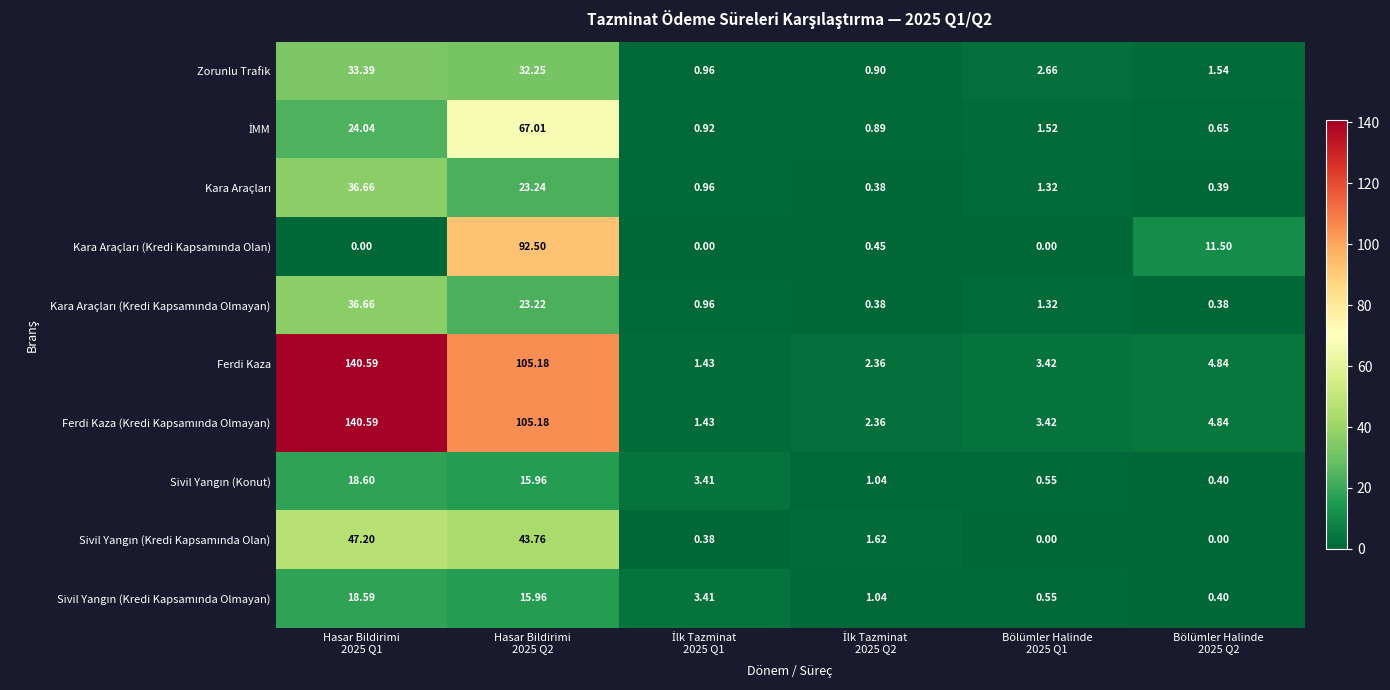

At Hasar Bildirimi 2025 Q2, list the series in order from largest to smallest.

Ferdi Kaza, Ferdi Kaza (Kredi Kapsamında Olmayan), Kara Araçları (Kredi Kapsamında Olan), İMM, Sivil Yangın (Kredi Kapsamında Olan), Zorunlu Trafik, Kara Araçları, Kara Araçları (Kredi Kapsamında Olmayan), Sivil Yangın (Konut), Sivil Yangın (Kredi Kapsamında Olmayan)